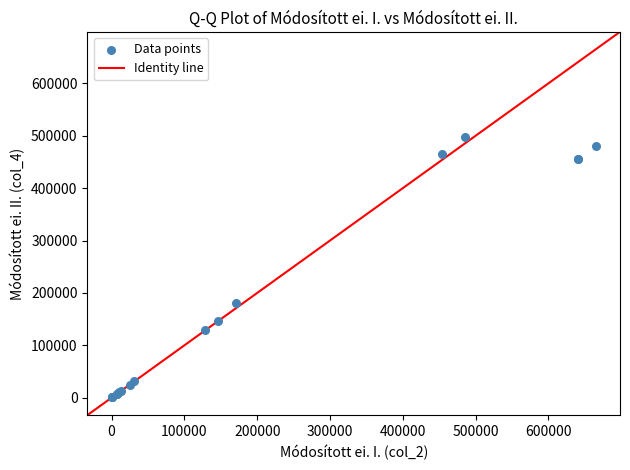

What Y value in the scatter plot is closest to 249034?

180312